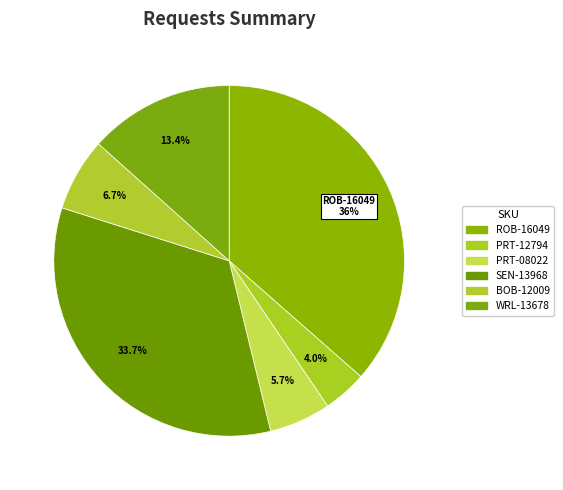

Is the sum of PRT-12794 and SEN-13968 greater than half?

No